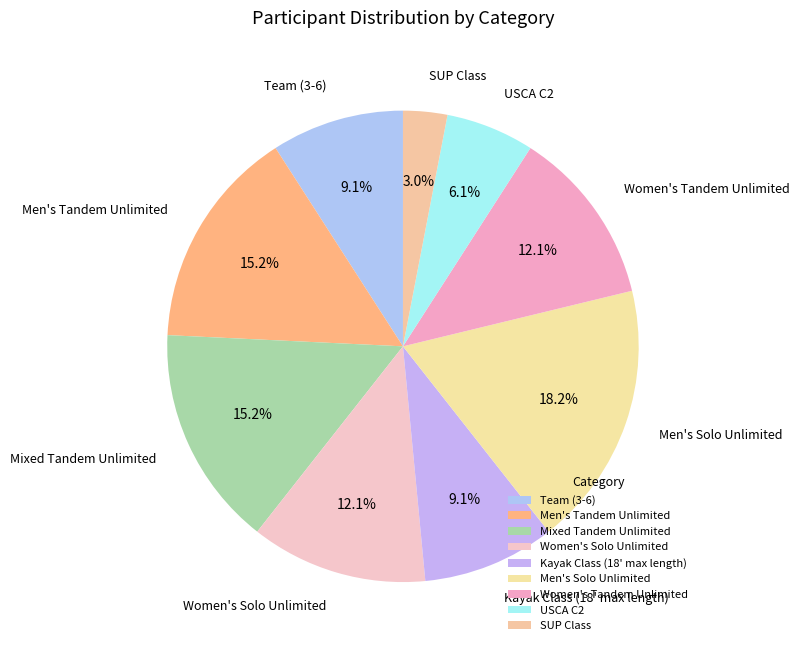

Does Women's Solo Unlimited represent more than half of the total?

No